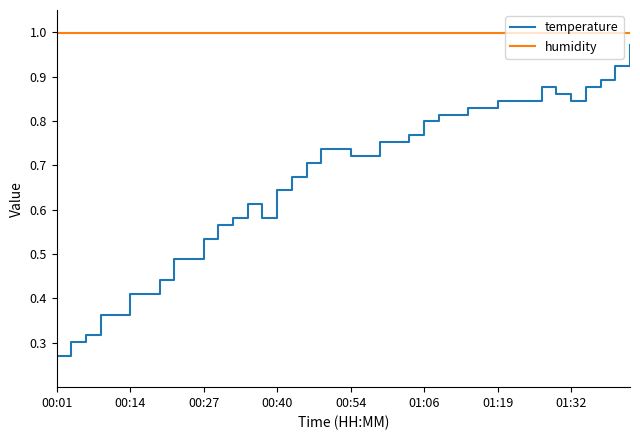

Which series has the widest spread of values?

temperature